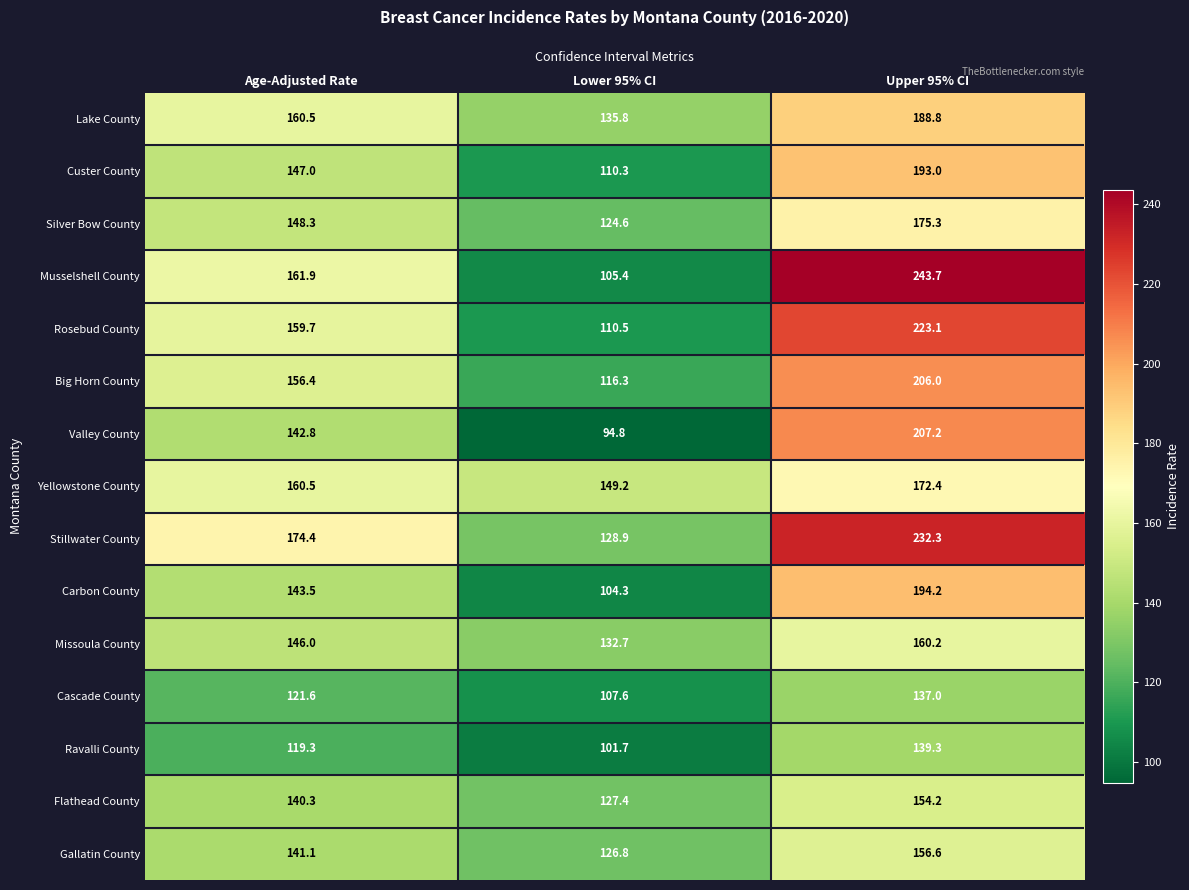

What is the spread (max minus min) of values at Age-Adjusted Rate?

55.1